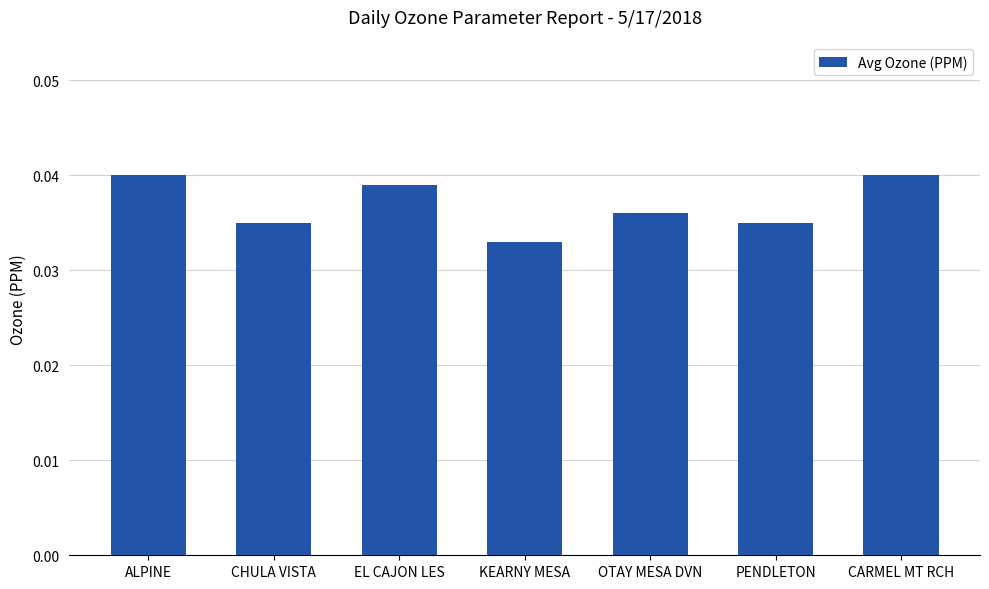

Count the values in the range 0 to 1.

7